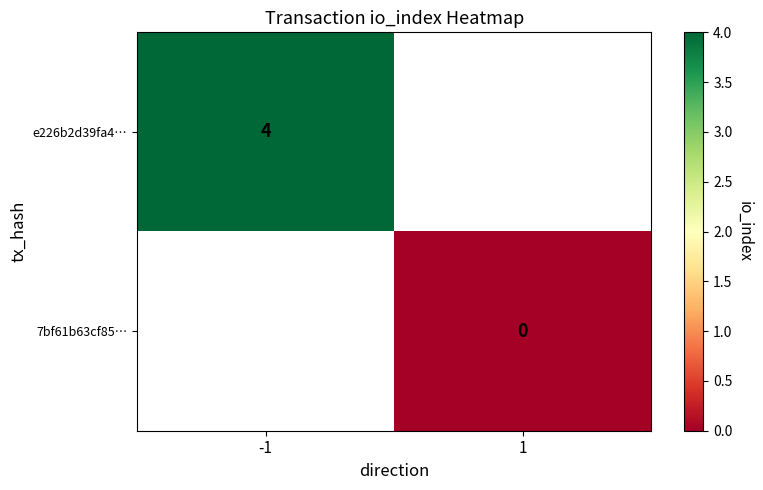

True or false: e226b2d39fa4… has a value of 5 at -1.

False